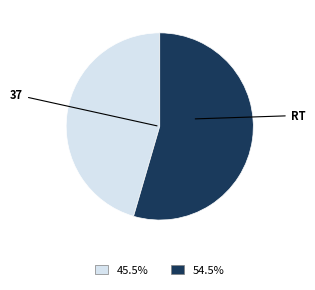

Does any single category account for the majority?

Yes